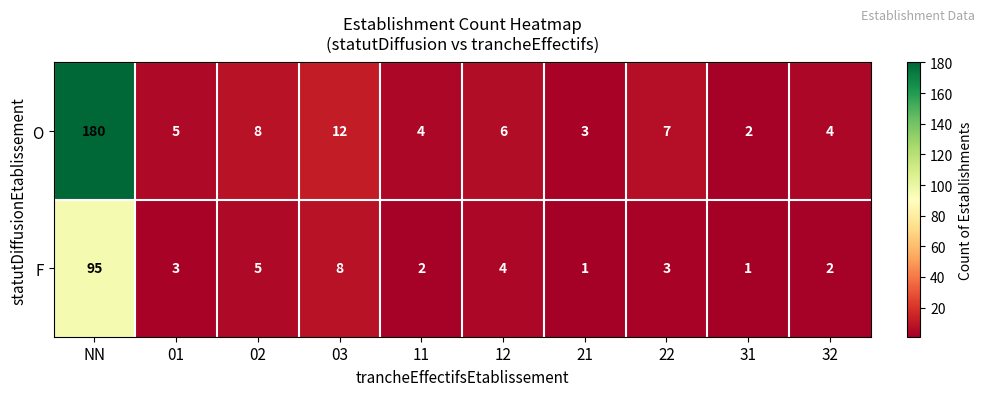

At how many categories does at least one series exceed 78?

1